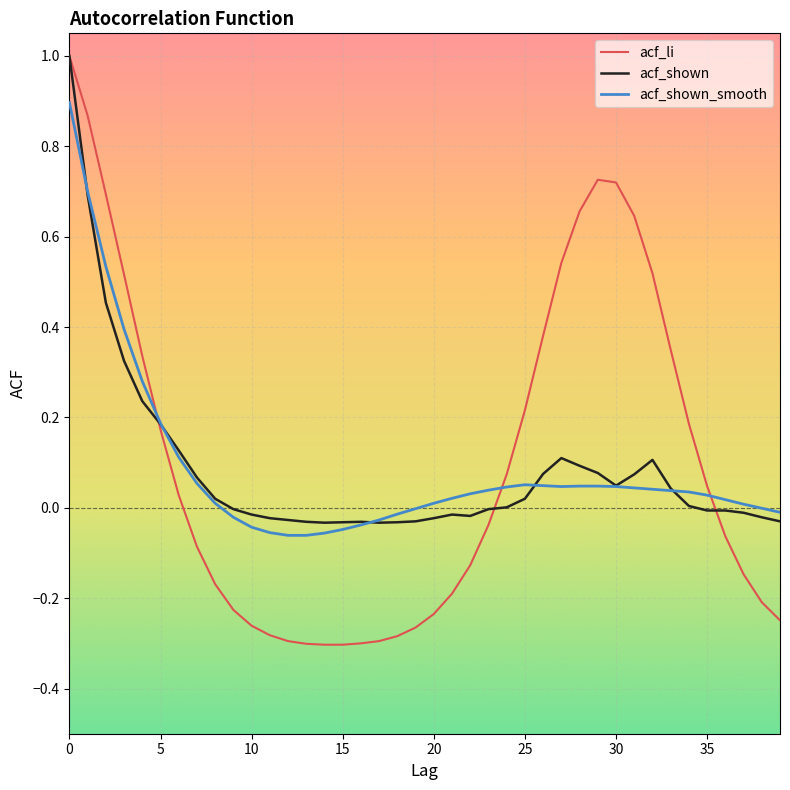

Count the number of data series in this chart.

3